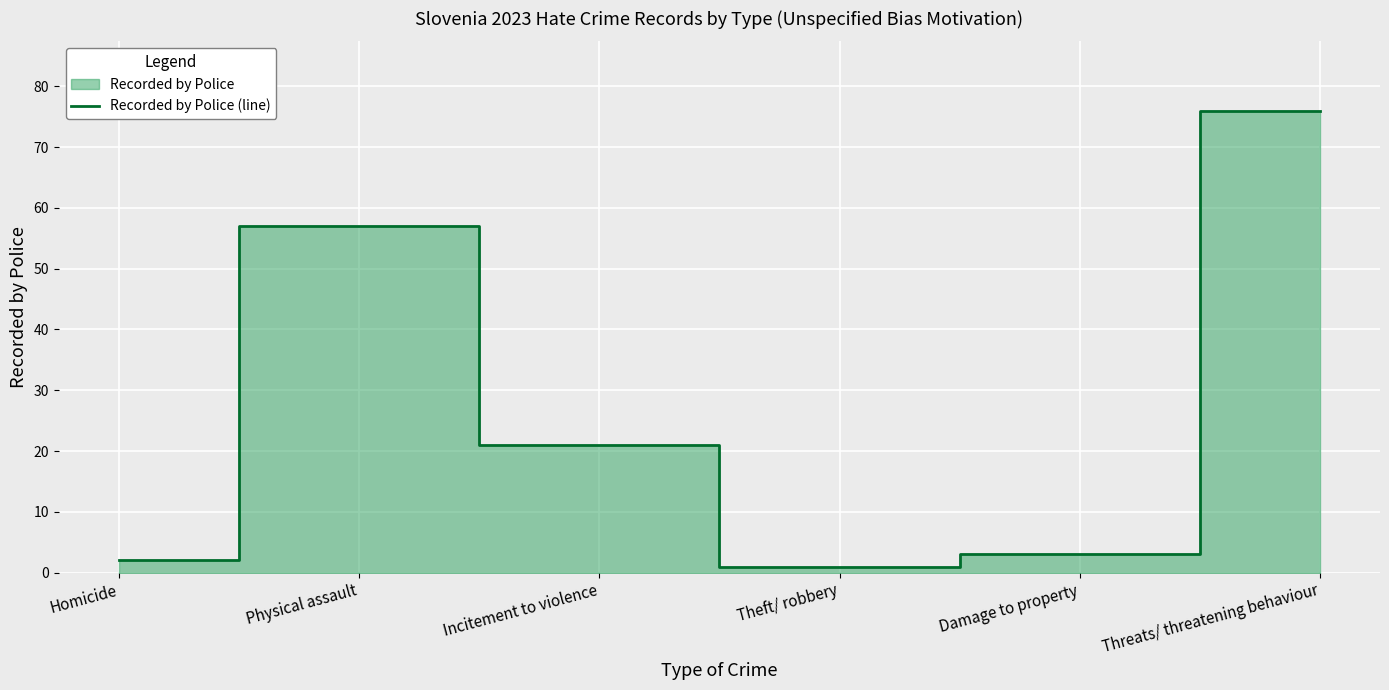

What position from the left is Homicide?

1